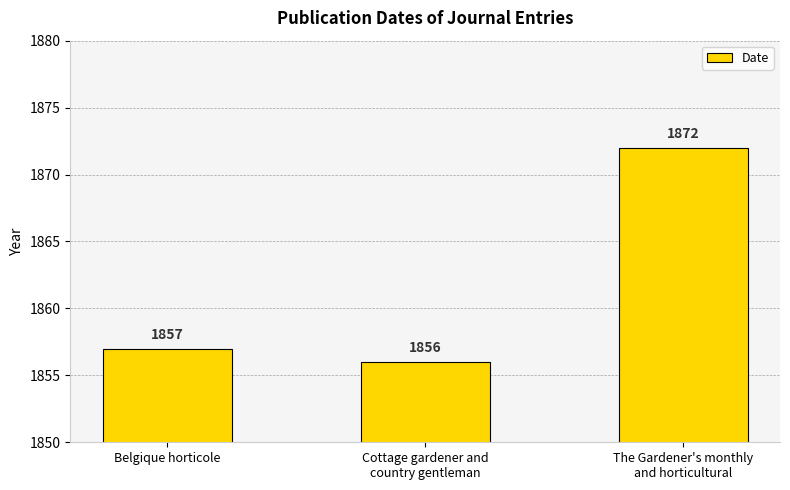

Rank the categories by value from lowest to highest.

Cottage gardener and
country gentleman, Belgique horticole, The Gardener's monthly
and horticultural